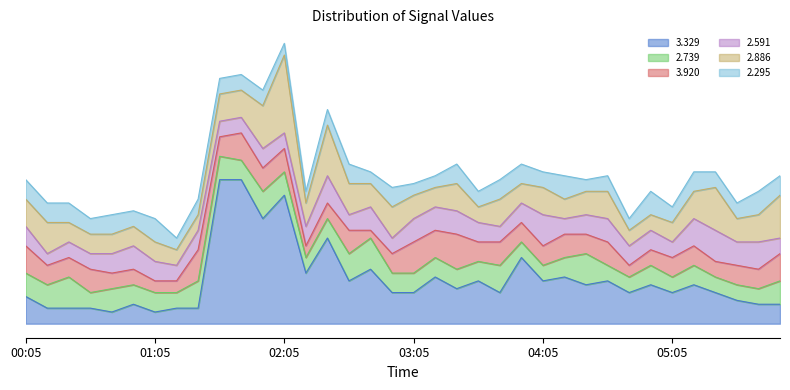

What is the approximate value of   2.739 at 02:55?

0.5